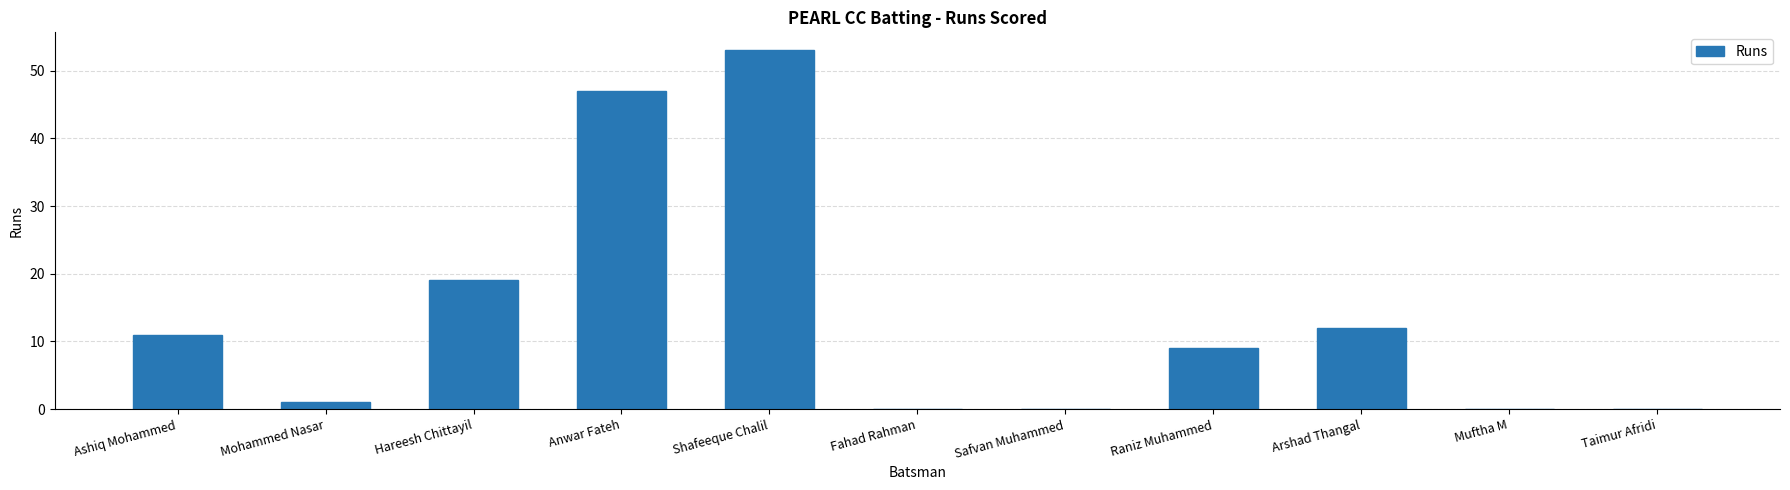

Reading left to right, what are all the values shown in this chart?

Ashiq Mohammed=11	Mohammed Nasar=1	Hareesh Chittayil=19	Anwar Fateh=47	Shafeeque Chalil=53	Fahad Rahman=0	Safvan Muhammed=0	Raniz Muhammed=9	Arshad Thangal=12	Muftha M=0	Taimur Afridi=0